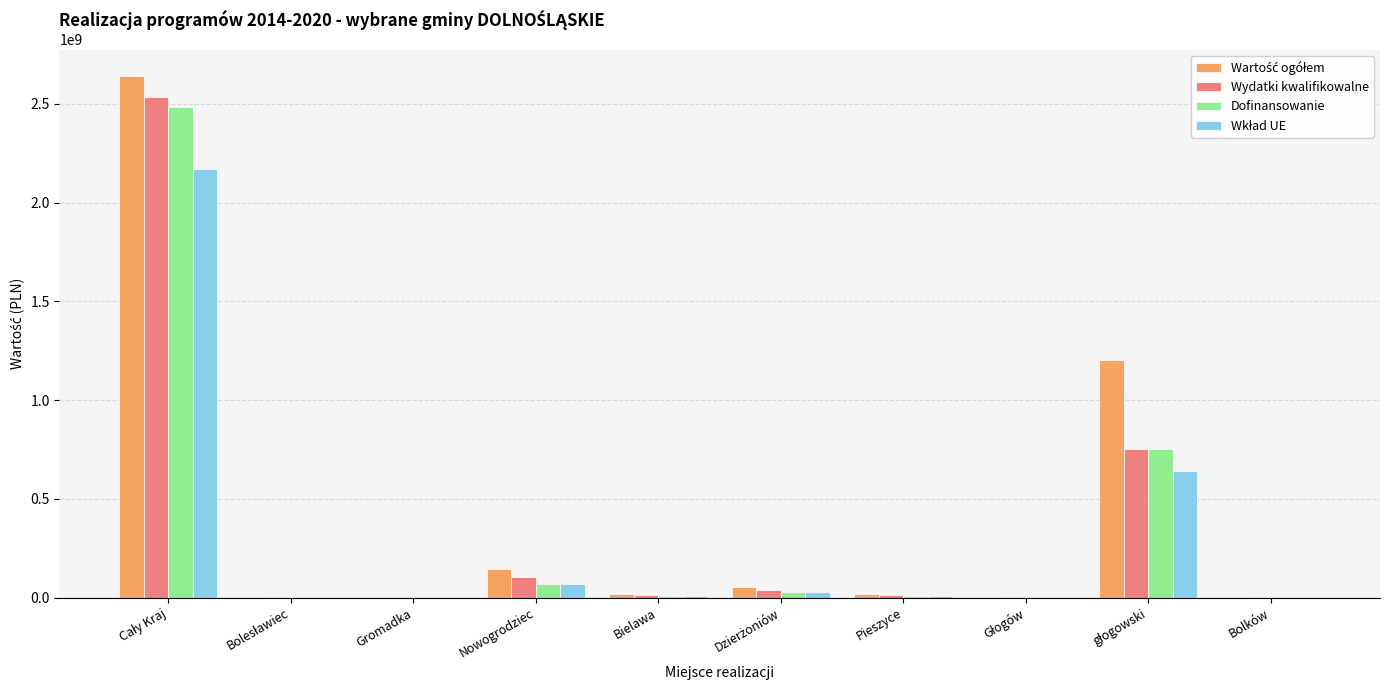

What is the sum of the Wydatki kwalifikowalne values at Gromadka and Bolesławiec?

2984634.0